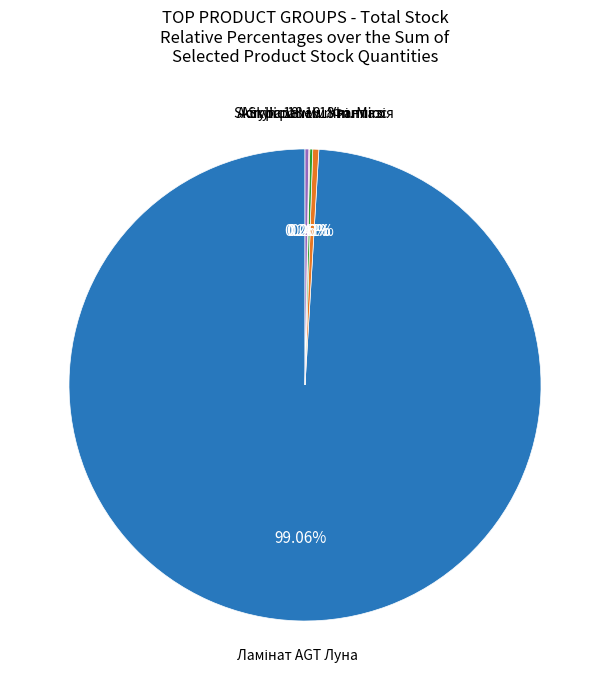

Does any single category account for the majority?

Yes